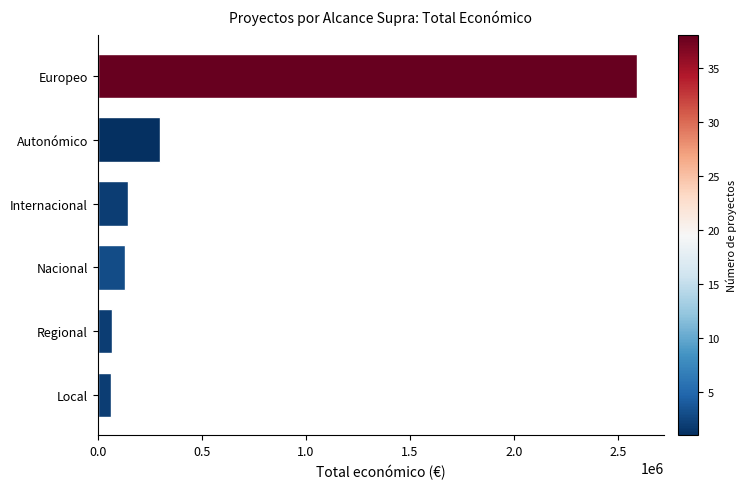

Count the number of categories in the chart.

6